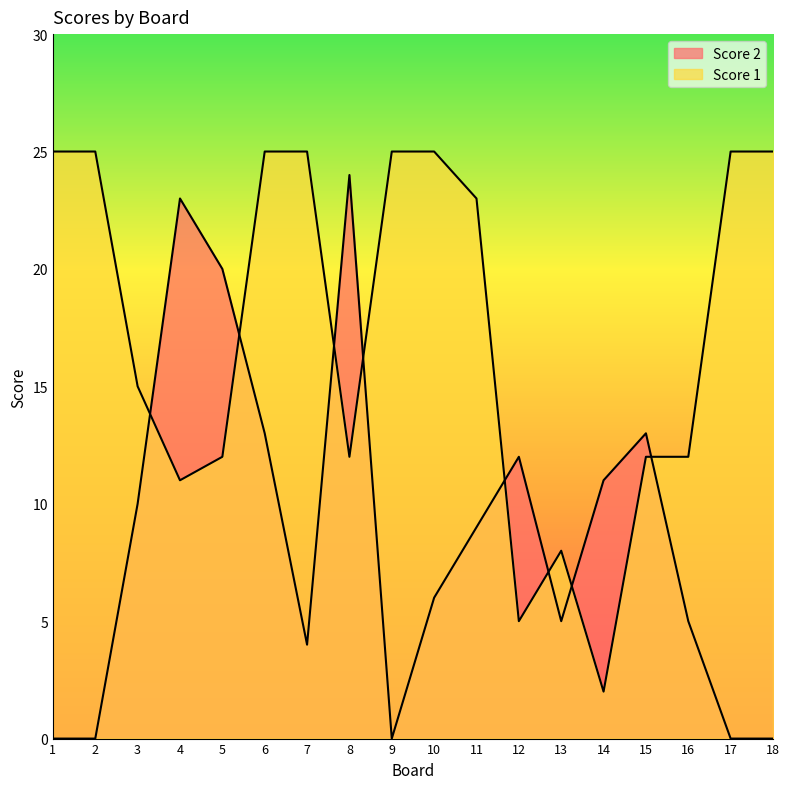

How many interior local peaks does the Score 1 series have?

1